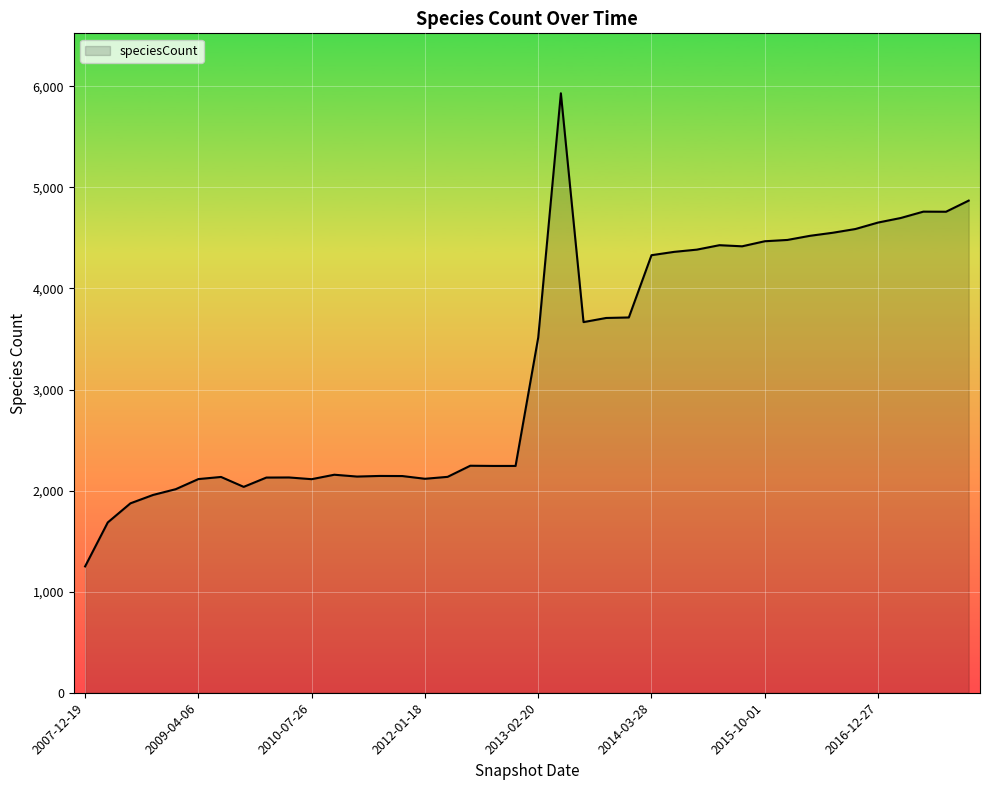

What is the minimum value shown in the chart?

1250